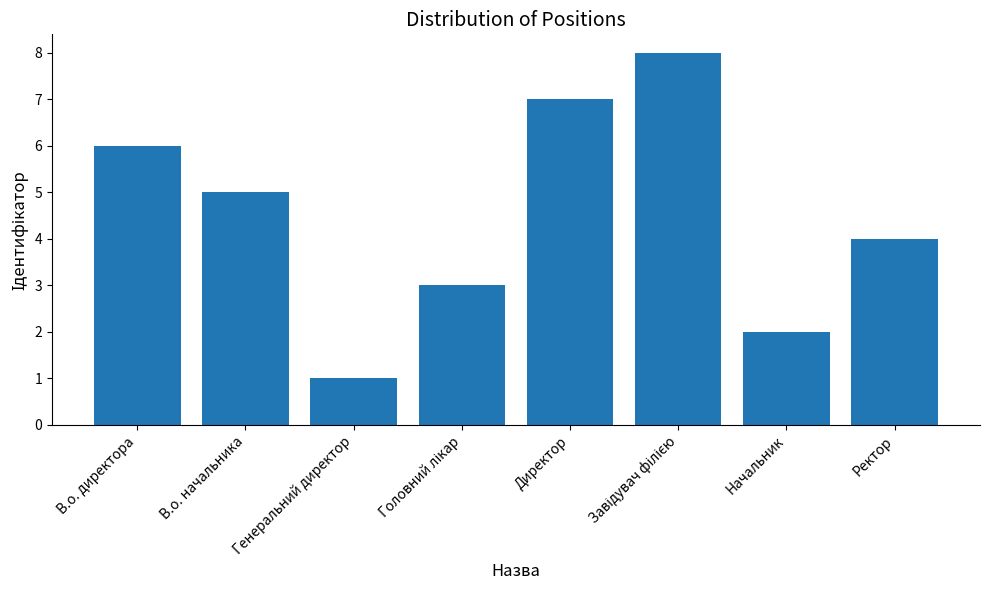

How many data points are less than 5?

4